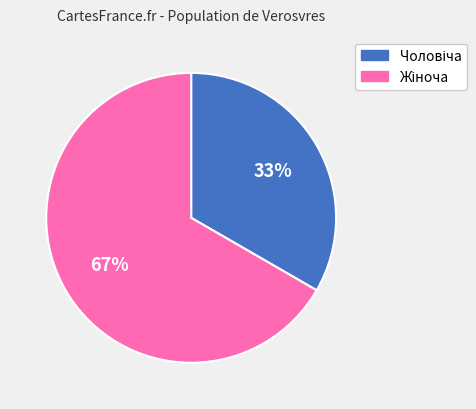

Does any single category account for the majority?

Yes